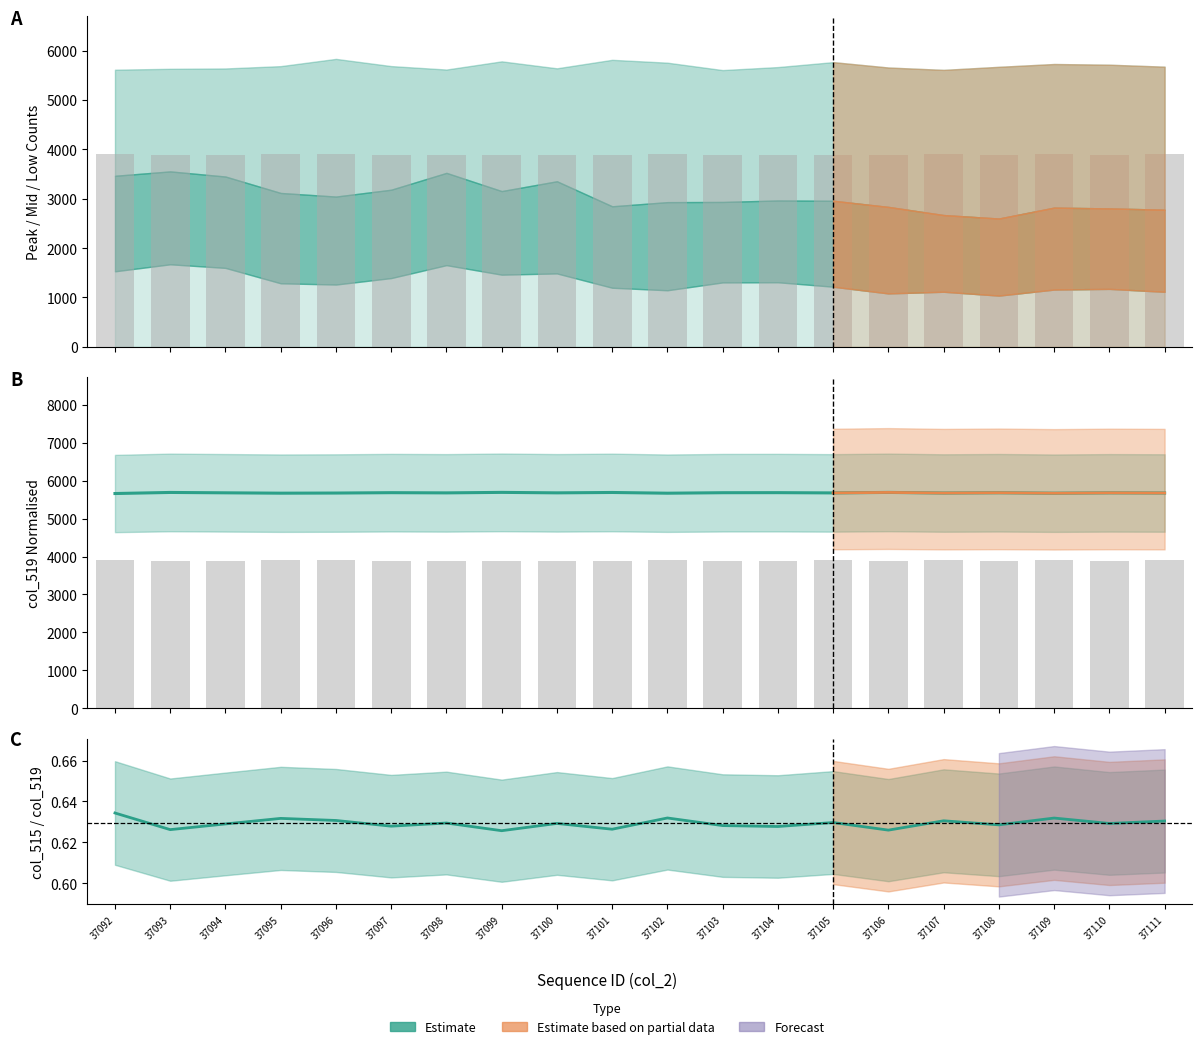

Which series changed the most between 37095 and 37103?

col_515 (scaled)